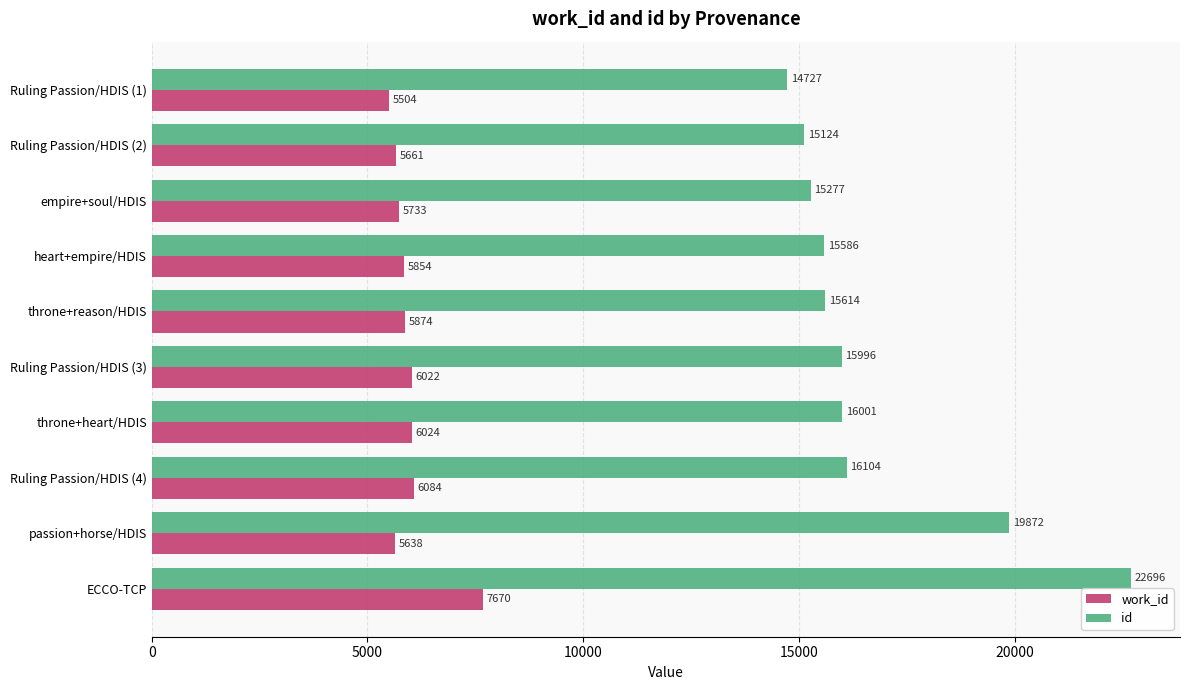

Which series has the largest total across all categories?

id